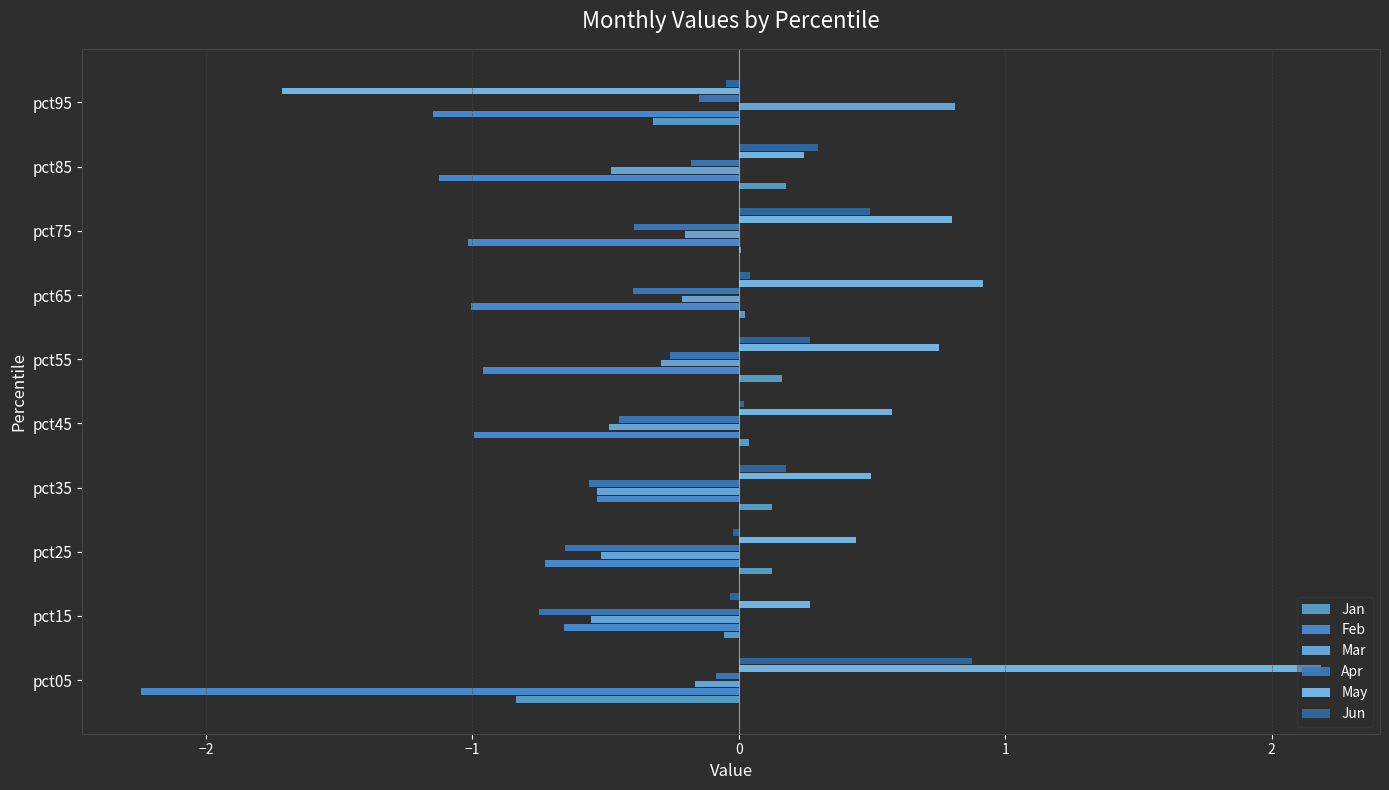

How many positive values does the May series have?

9